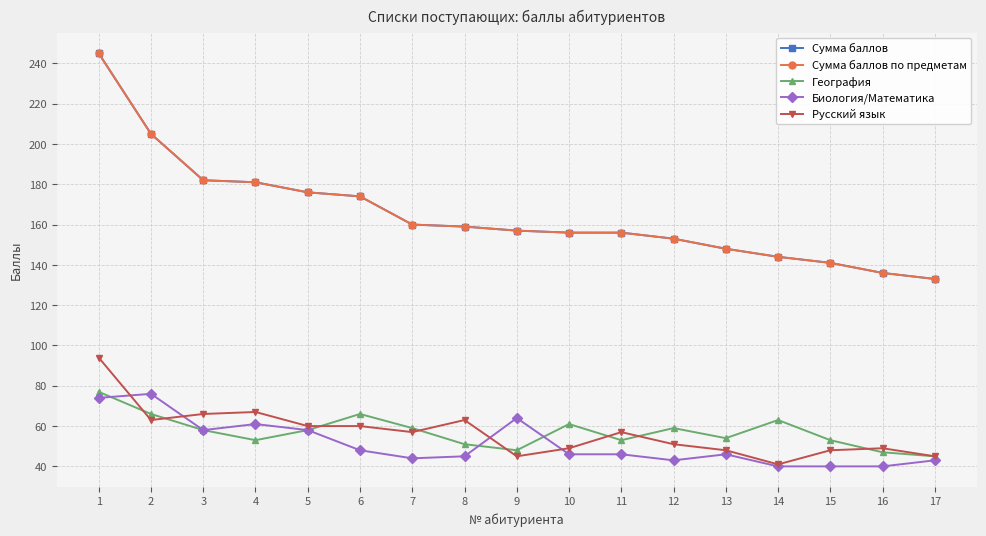

Does the chart have visible grid lines?

Yes